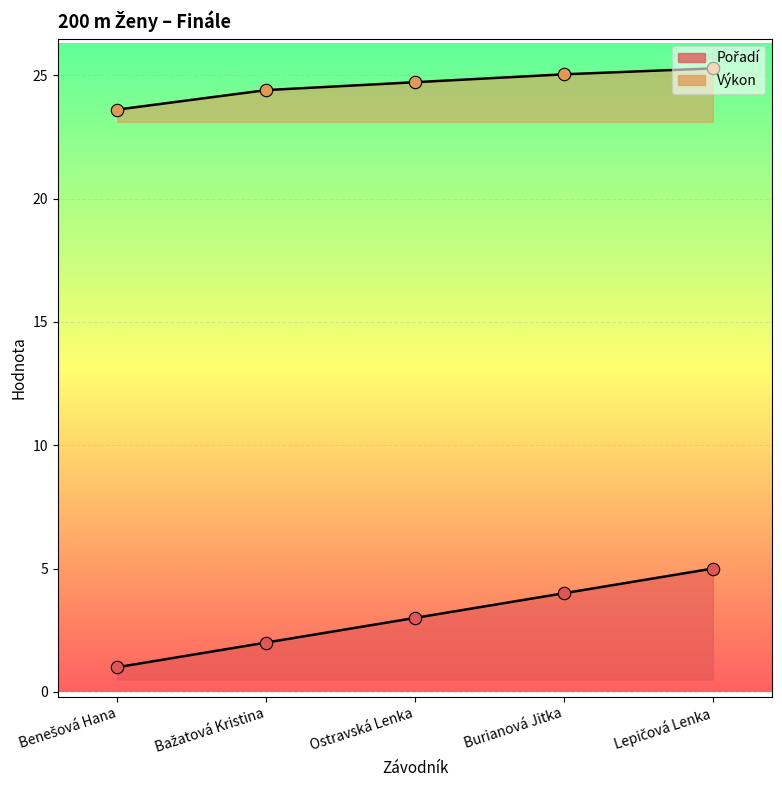

What are all the series names shown in the legend?

Pořadí, Výkon